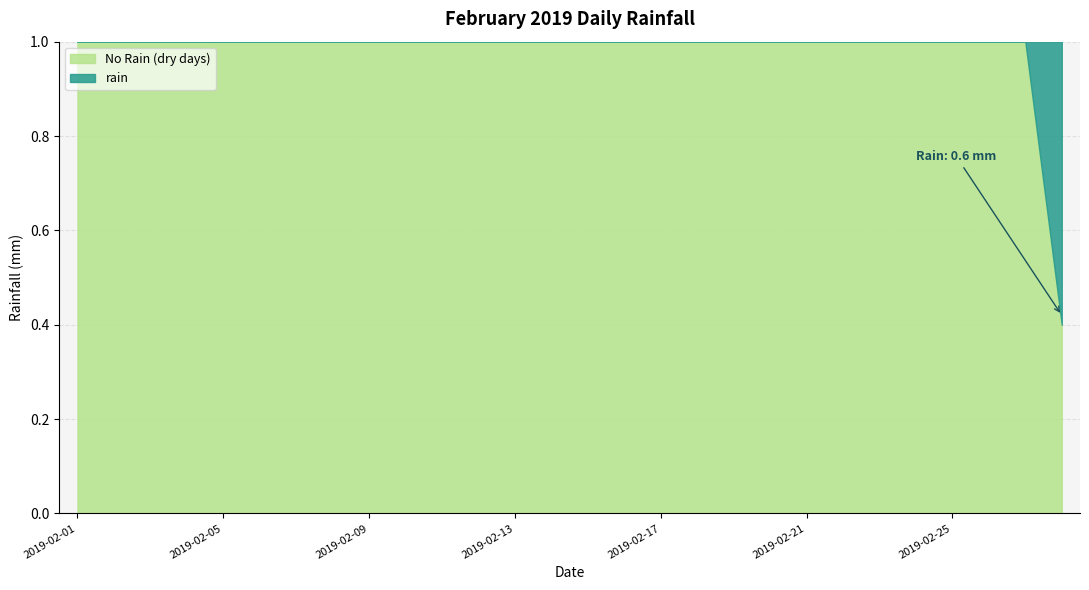

What is the maximum value for No Rain (dry days)?

1.0